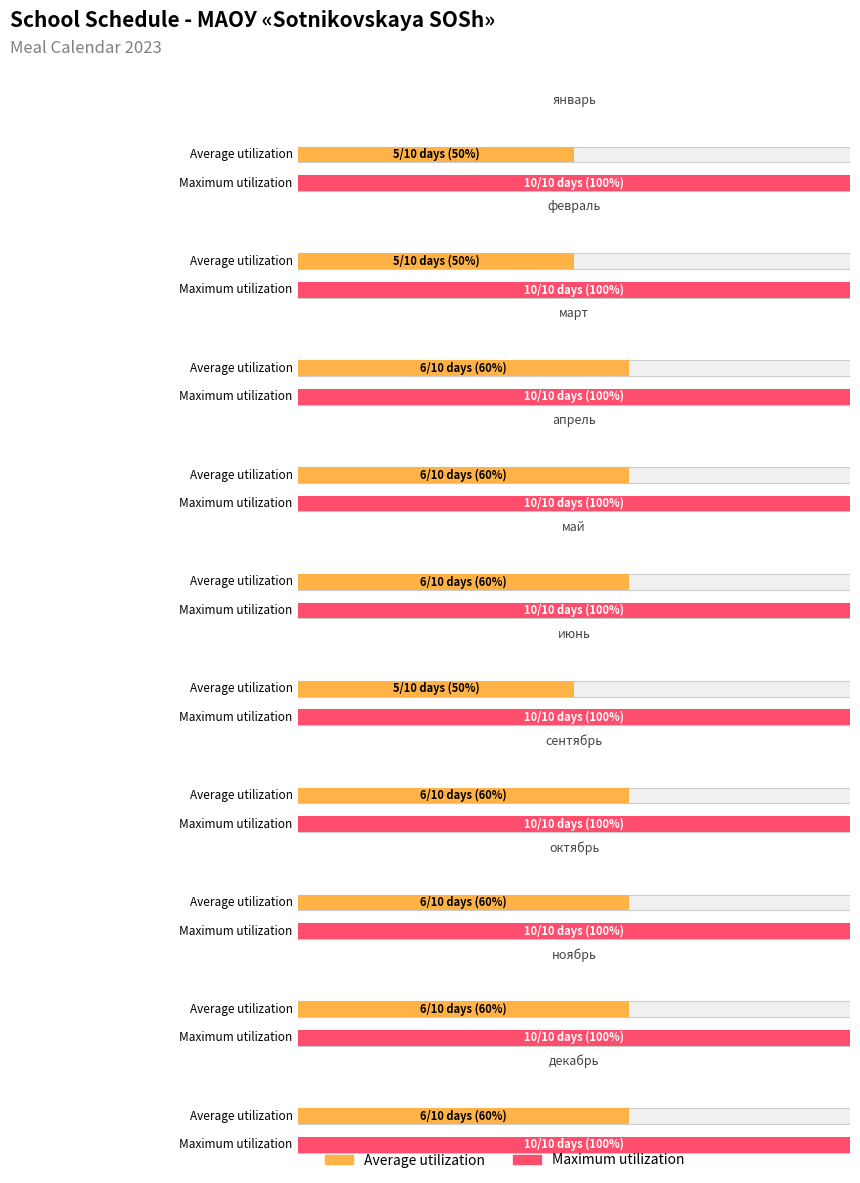

Is it true that Average utilization equals 8 at июнь?

False